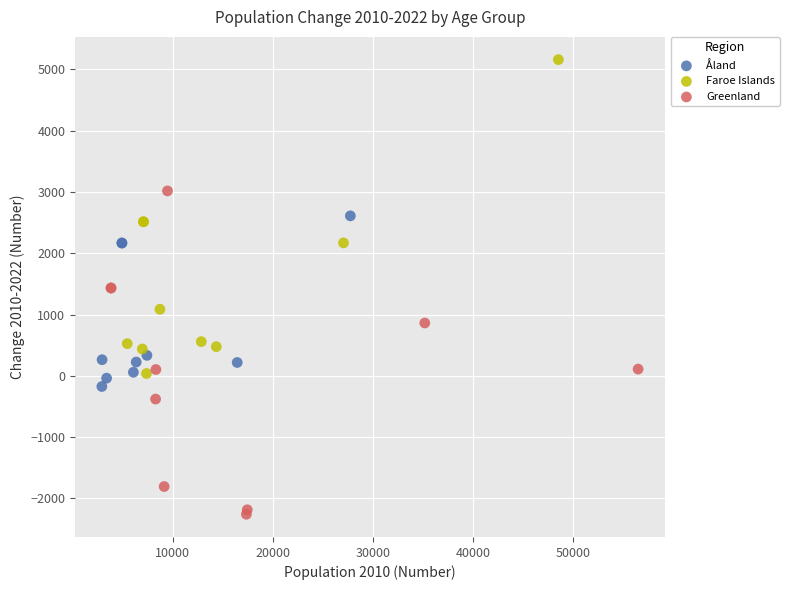

Which series contains the highest Y value?

Faroe Islands